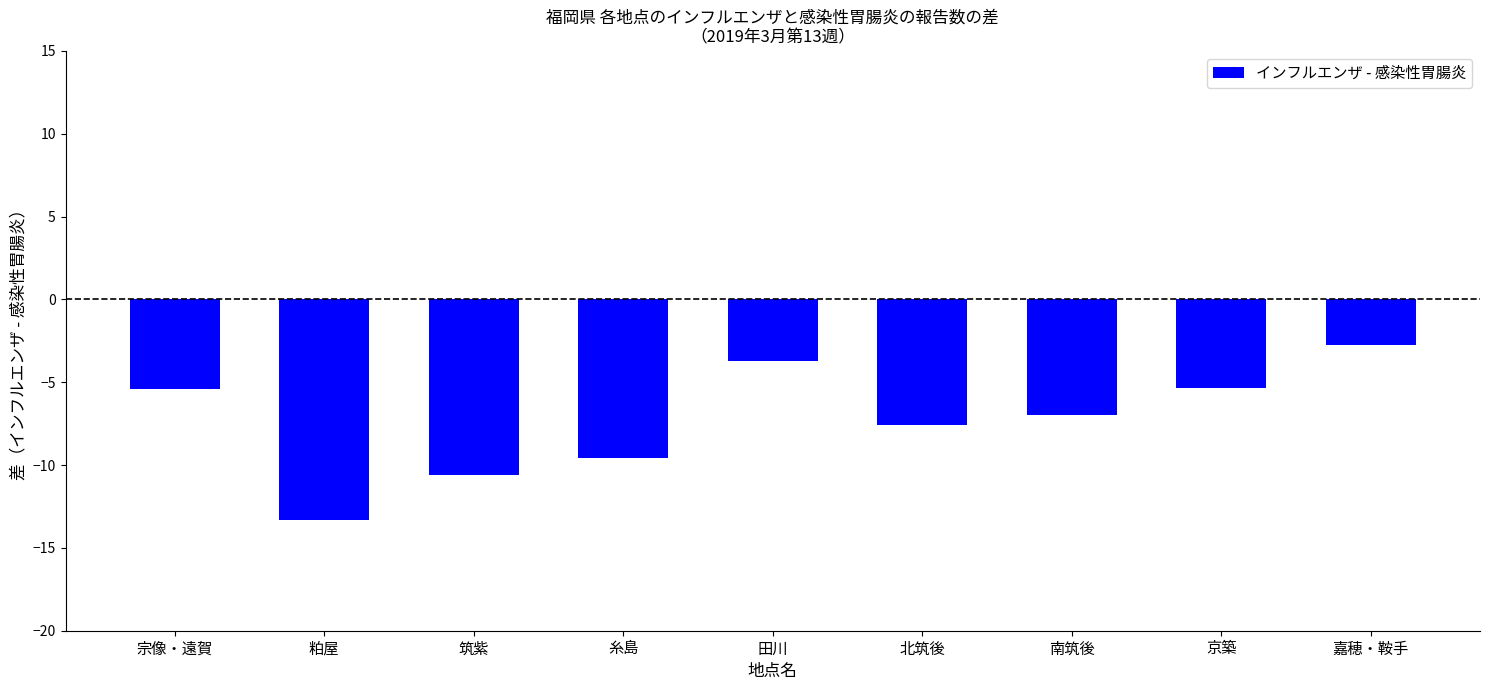

What is the smallest value displayed?

-13.3